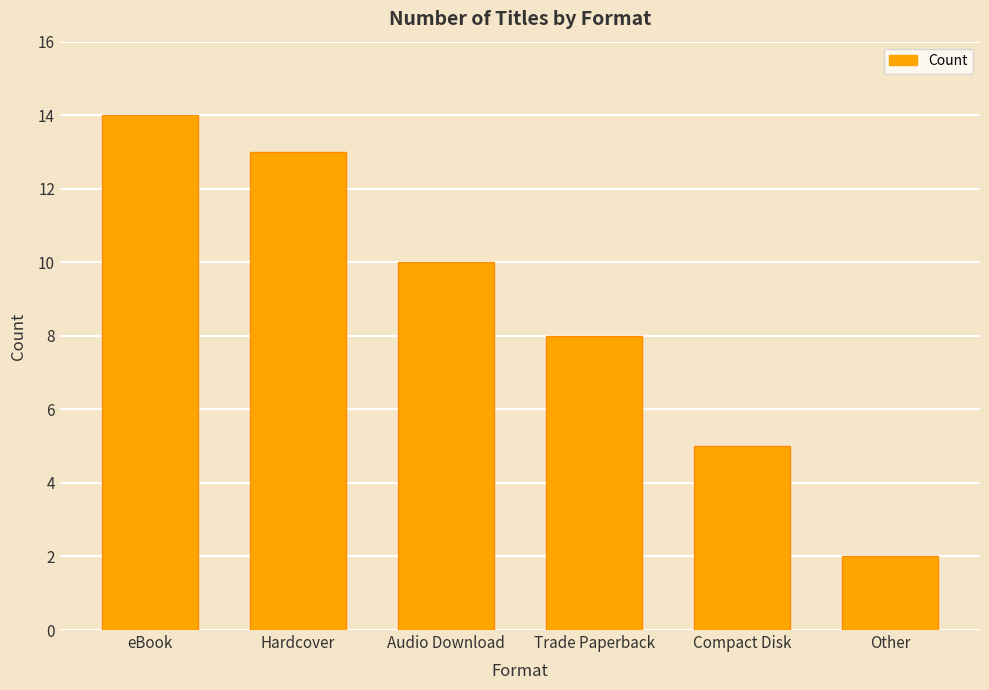

Which category has the highest value across all series?

eBook